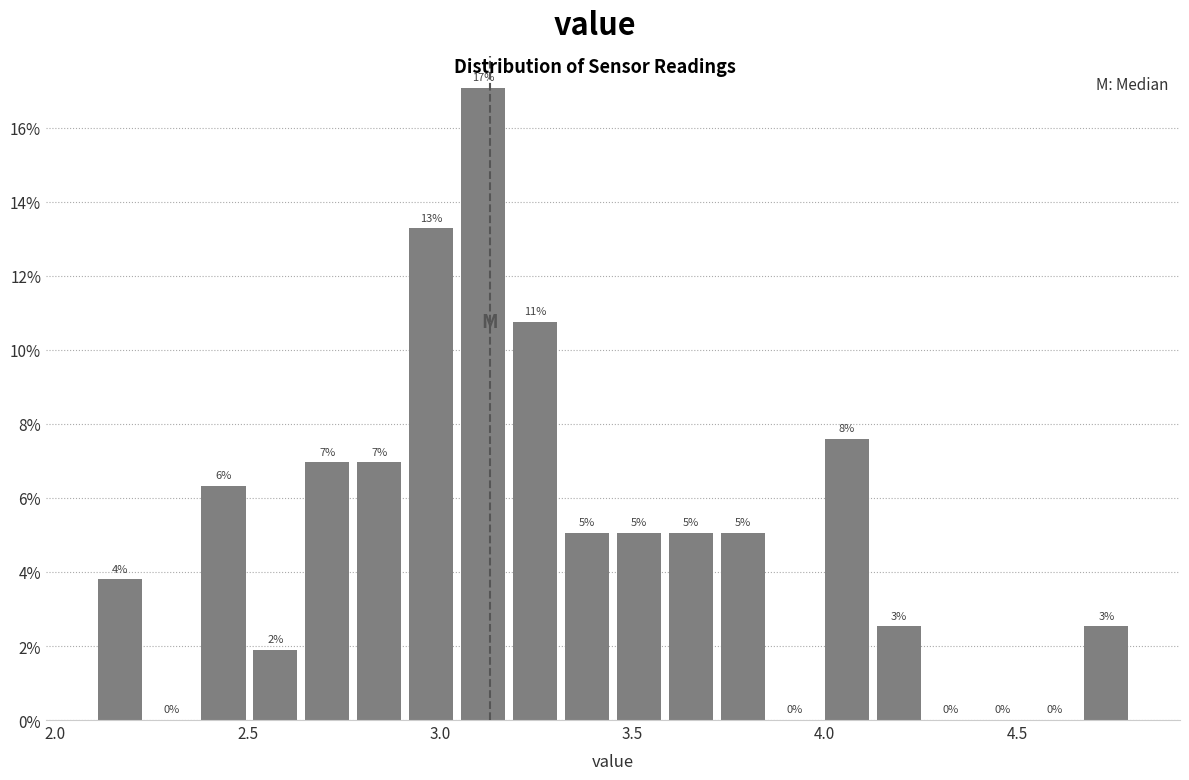

Around what value on the x-axis is the tallest bar? Give the approximate position of its centre, as read against the axis.

3.10